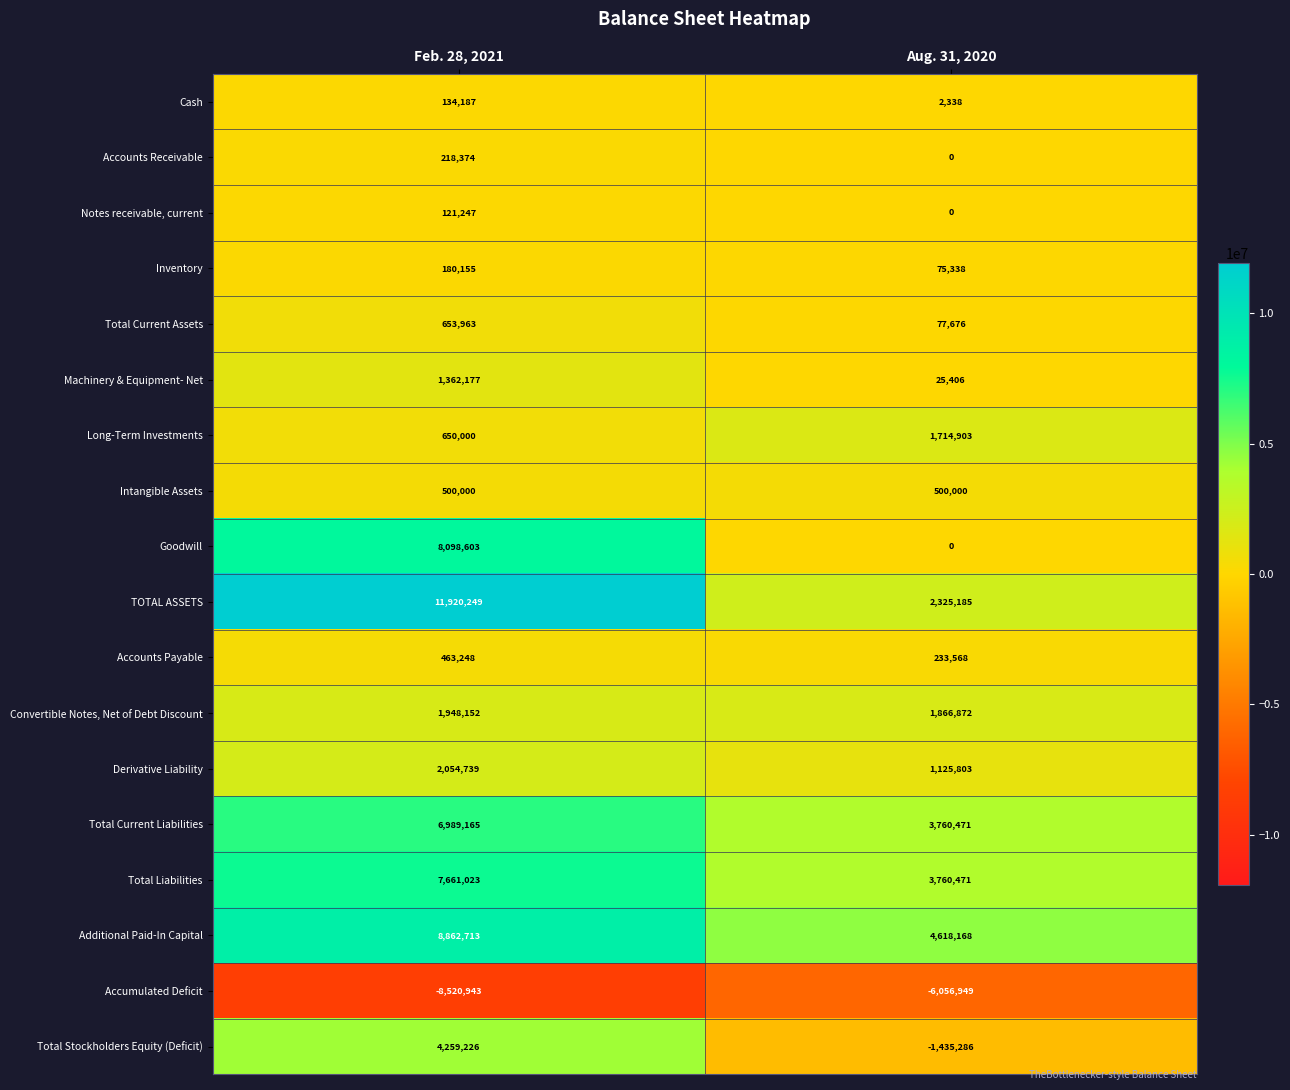

The Accounts Payable series shows 463248 at Feb. 28, 2021. True or false?

True